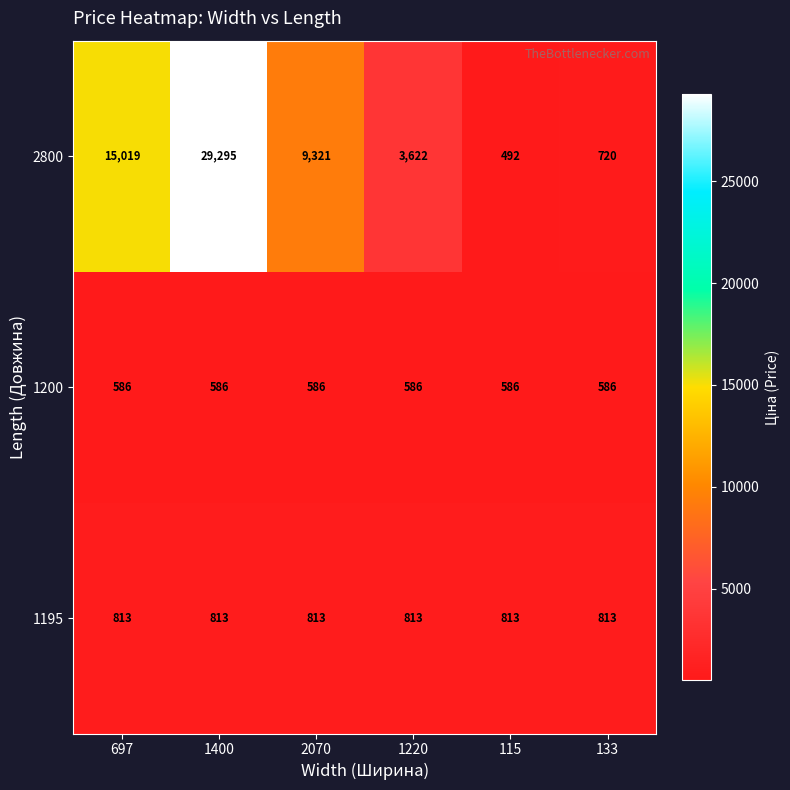

Reading left to right, what are all the values shown in this chart?

2800: 697=15019	1400=29295	2070=9321	1220=3622	115=492	133=720
1200: 697=586	1400=586	2070=586	1220=586	115=586	133=586
1195: 697=813	1400=813	2070=813	1220=813	115=813	133=813